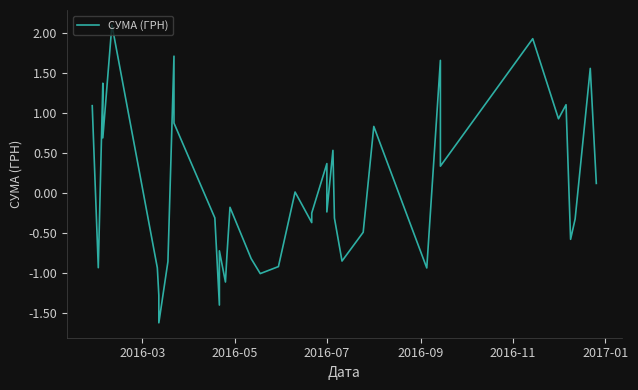

How many values are below zero?

23